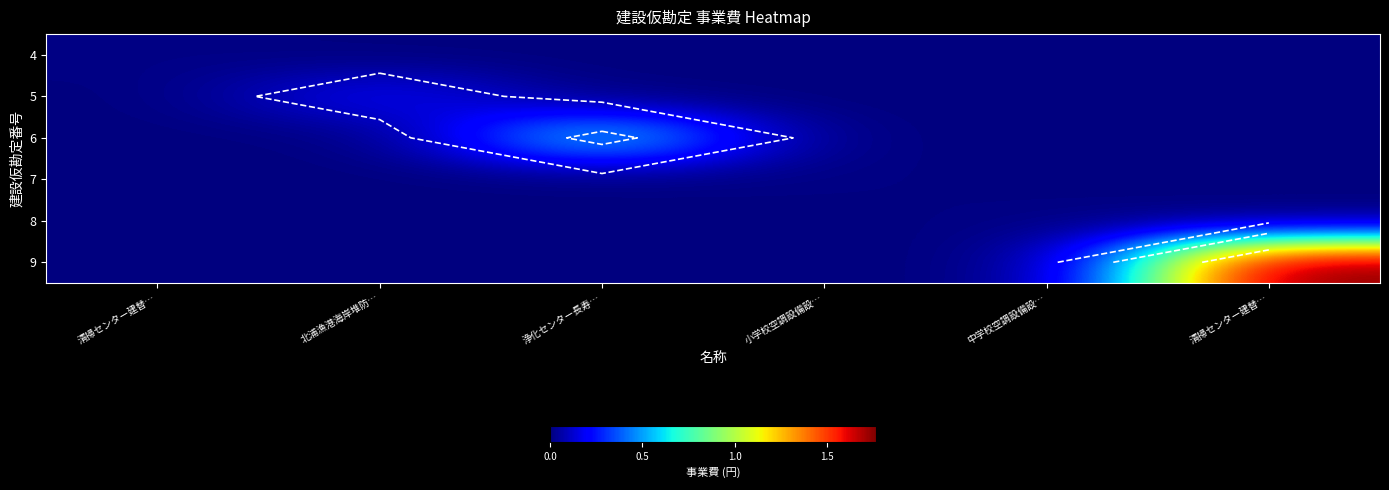

List the labels in order of 6 value, largest first.

浄化センター長寿…, 清掃センター建替…, 北浦漁港海岸堆防…, 小学校空調設備設…, 中学校空調設備設…, 清掃センター建替…